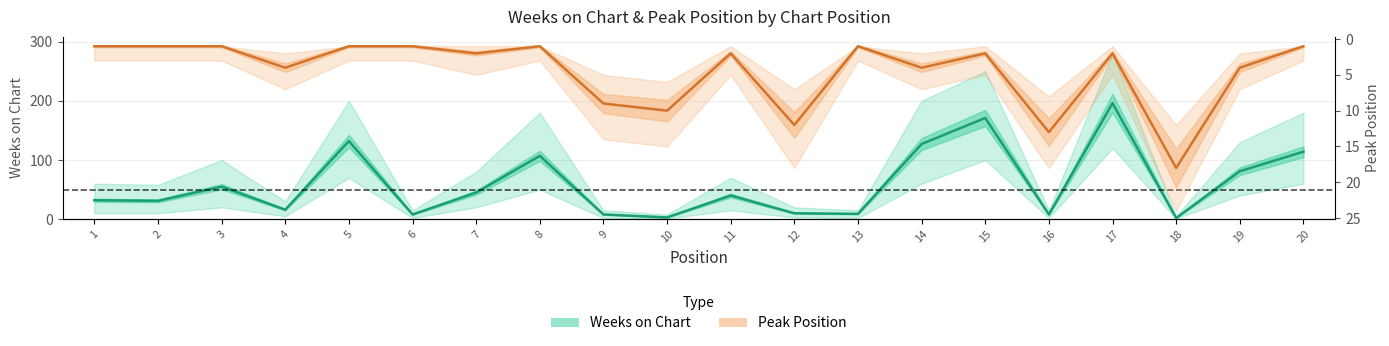

Between which two adjacent categories do Peak Position and Weeks on Chart first intersect?

8 and 9